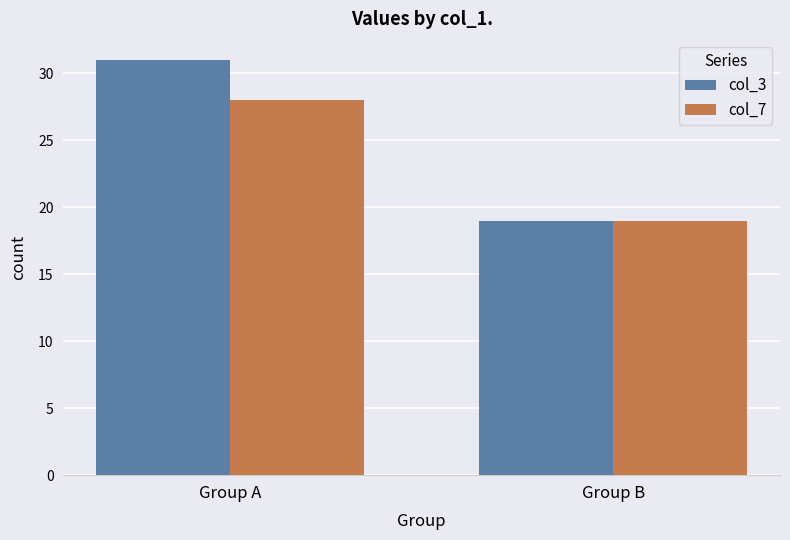

What is the minimum value shown in the chart?

19